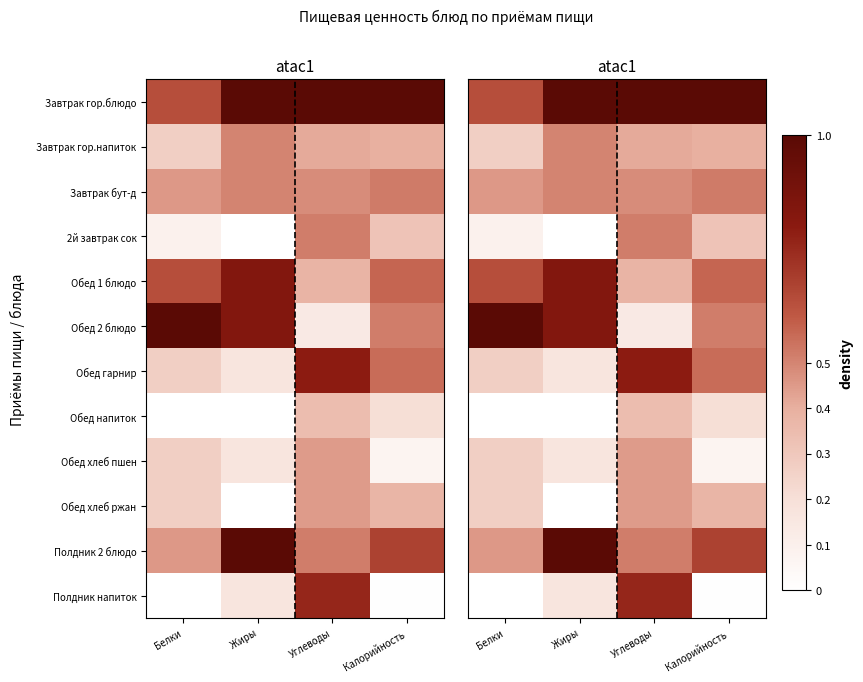

What value does the Обед гарнир series have at Углеводы?

0.8